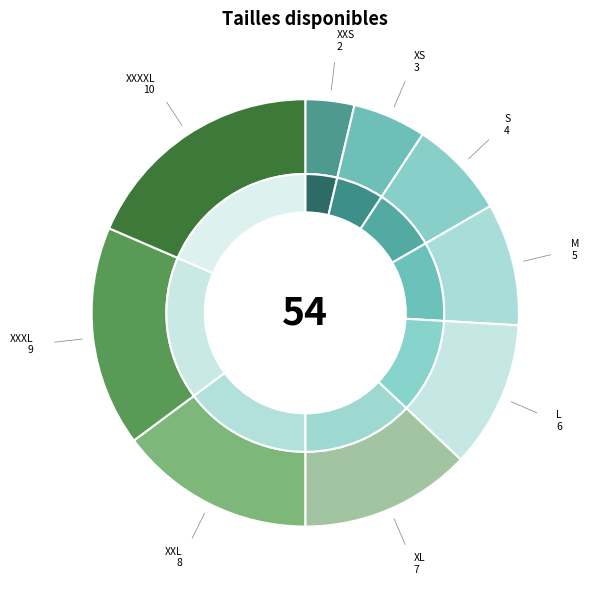

Which slice is the largest?

XXXXL